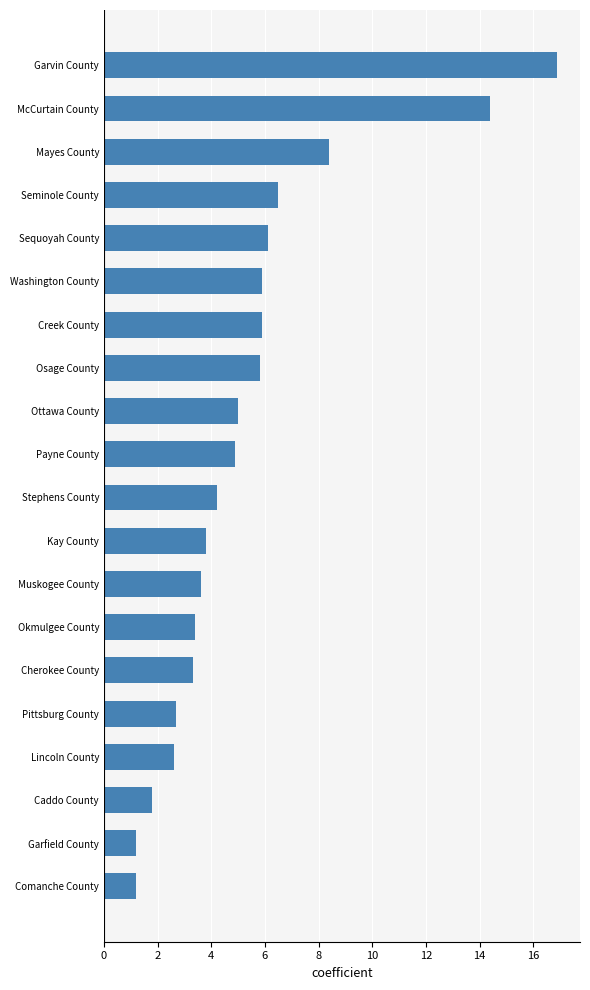

How many data points does each series have?

20